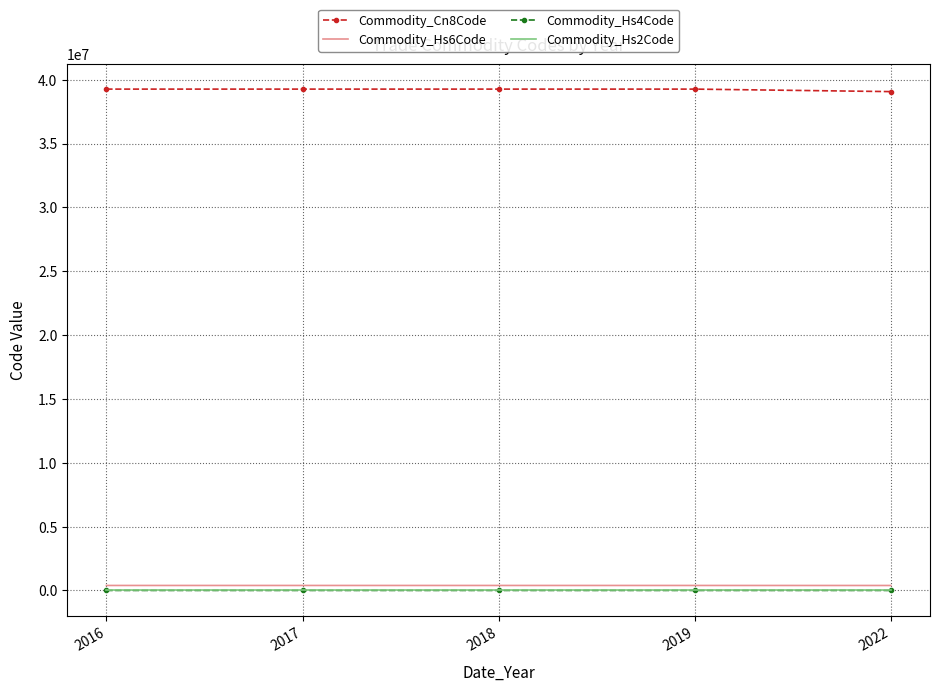

Is the value of Commodity_Hs2Code at 2017 greater than the value of Commodity_Cn8Code at 2016?

No